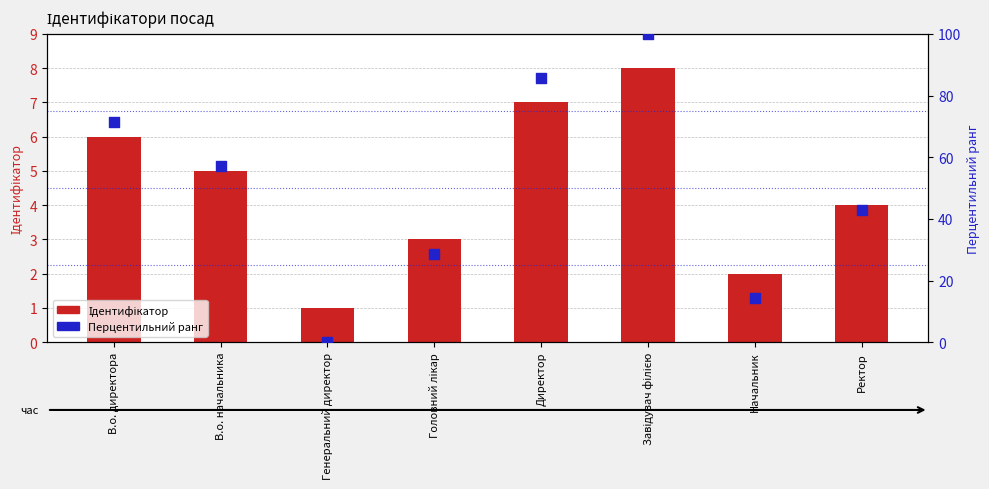

What is the total value across all series at Головний лікар?

31.6